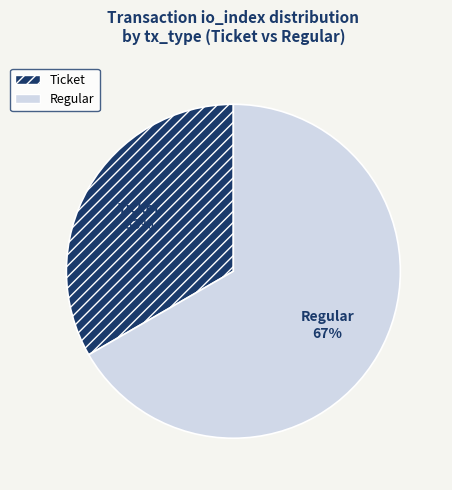

Combined, do Ticket and Regular account for over 50%?

Yes